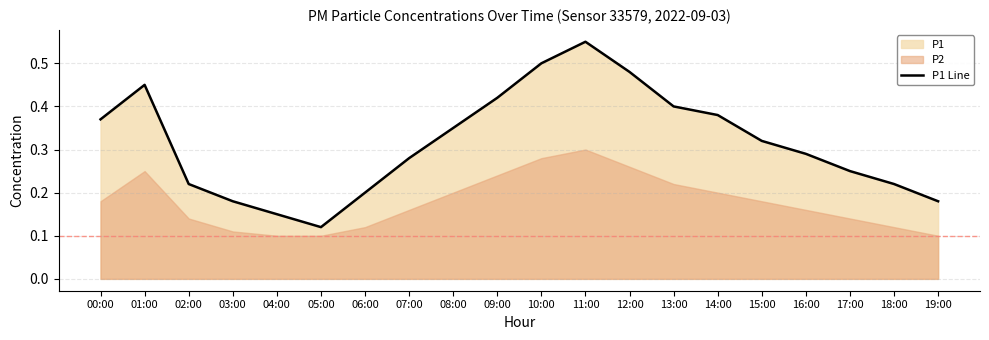

What is the change in value from 13:00 to 17:00?

-0.2